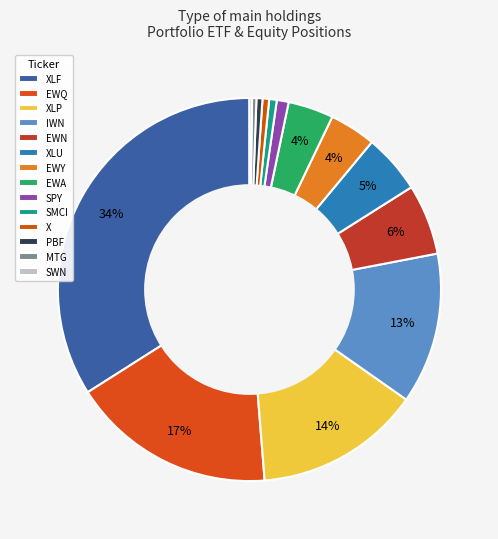

What portion of the pie excludes IWN?

87.2%